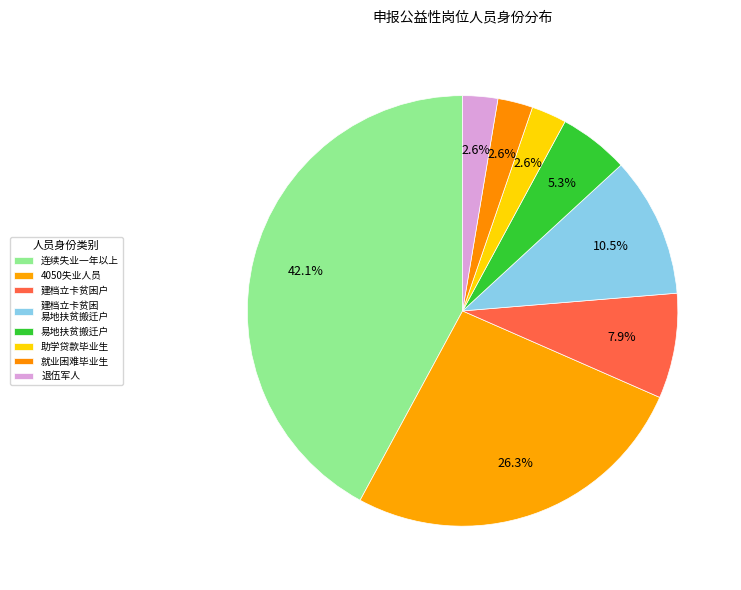

What is the smallest slice in the pie chart?

退伍军人